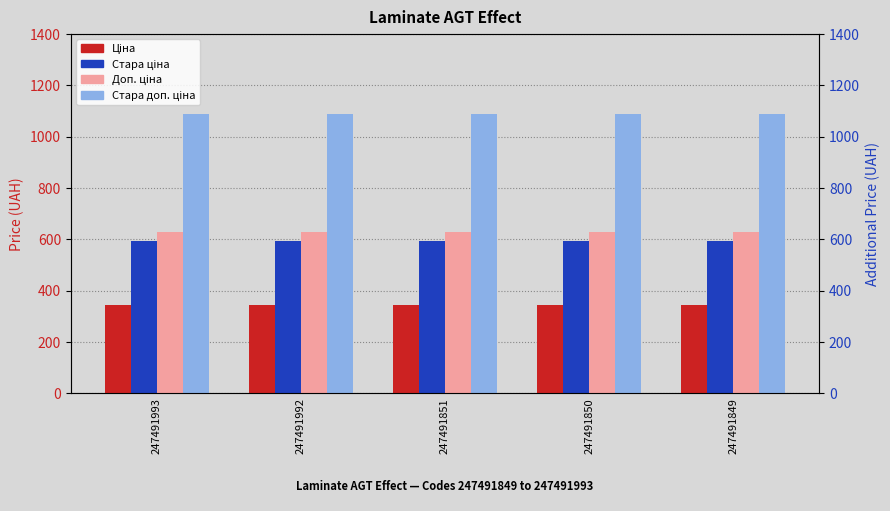

What are all the series names shown in the legend?

Ціна, Стара ціна, Доп. ціна, Стара доп. ціна